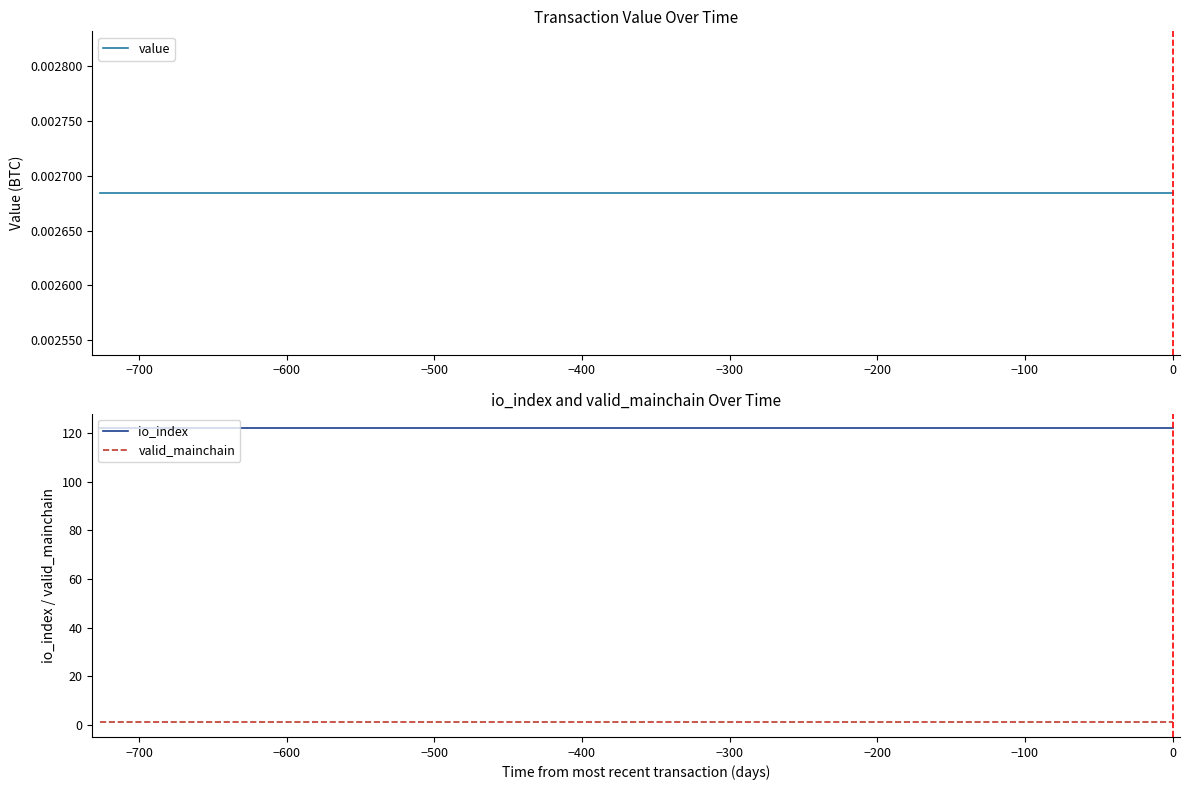

True or false: valid_mainchain has more than 0 points higher than both neighbors.

False